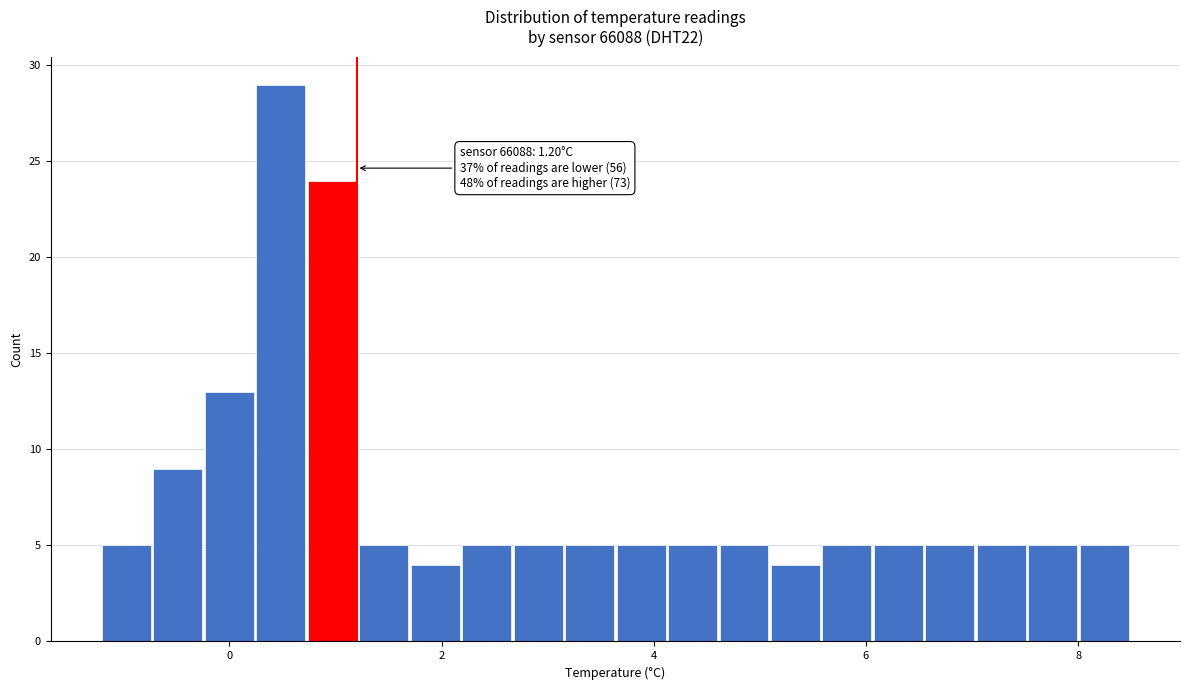

Read against the x-axis, roughly where is the centre of the tallest bar?

0.4